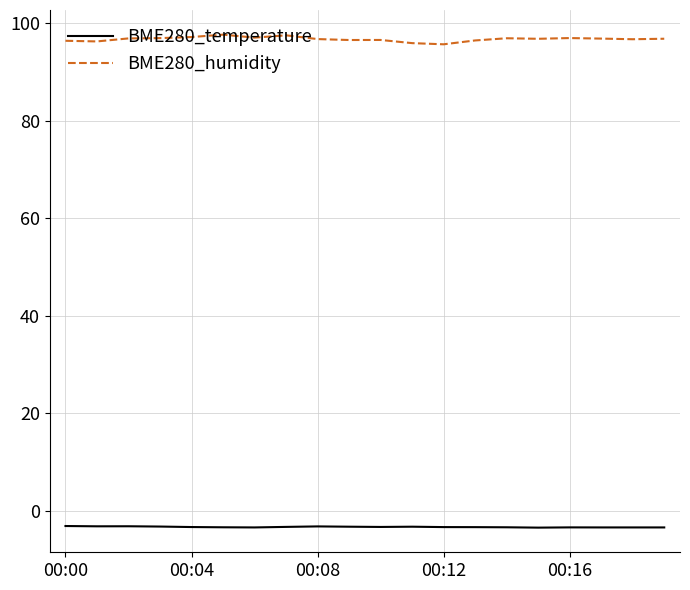

Which series has the largest range (max minus min)?

BME280_humidity